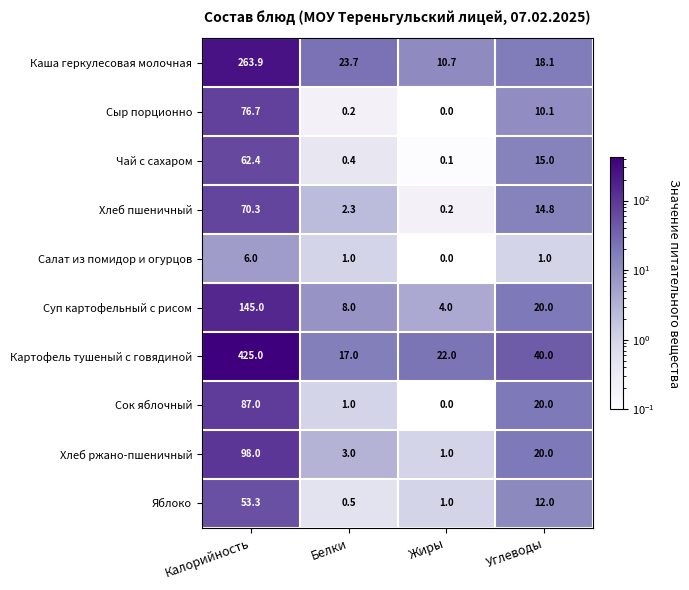

What is the total value across all series at Углеводы?

171.0